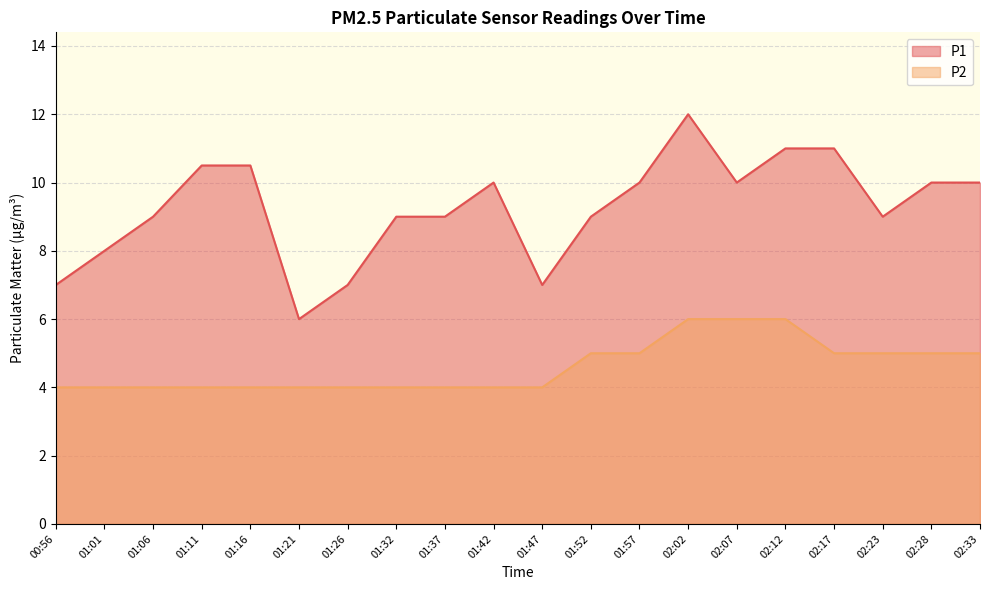

Rank the series at 01:01 from lowest to highest value.

P2, P1